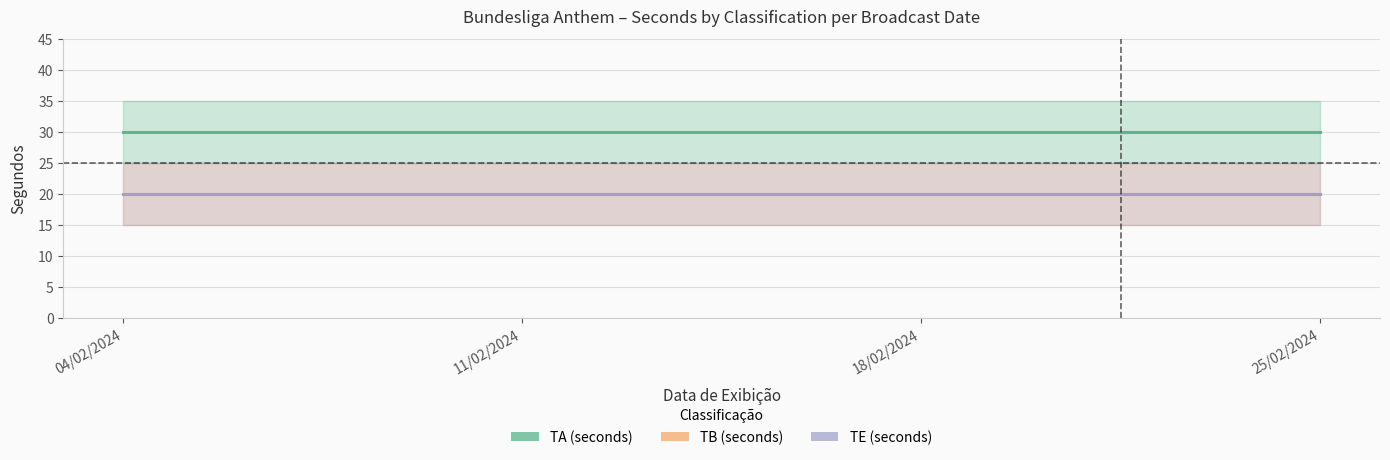

Rank the series by their maximum value, from lowest to highest.

TB (seconds), TE (seconds), TA (seconds)